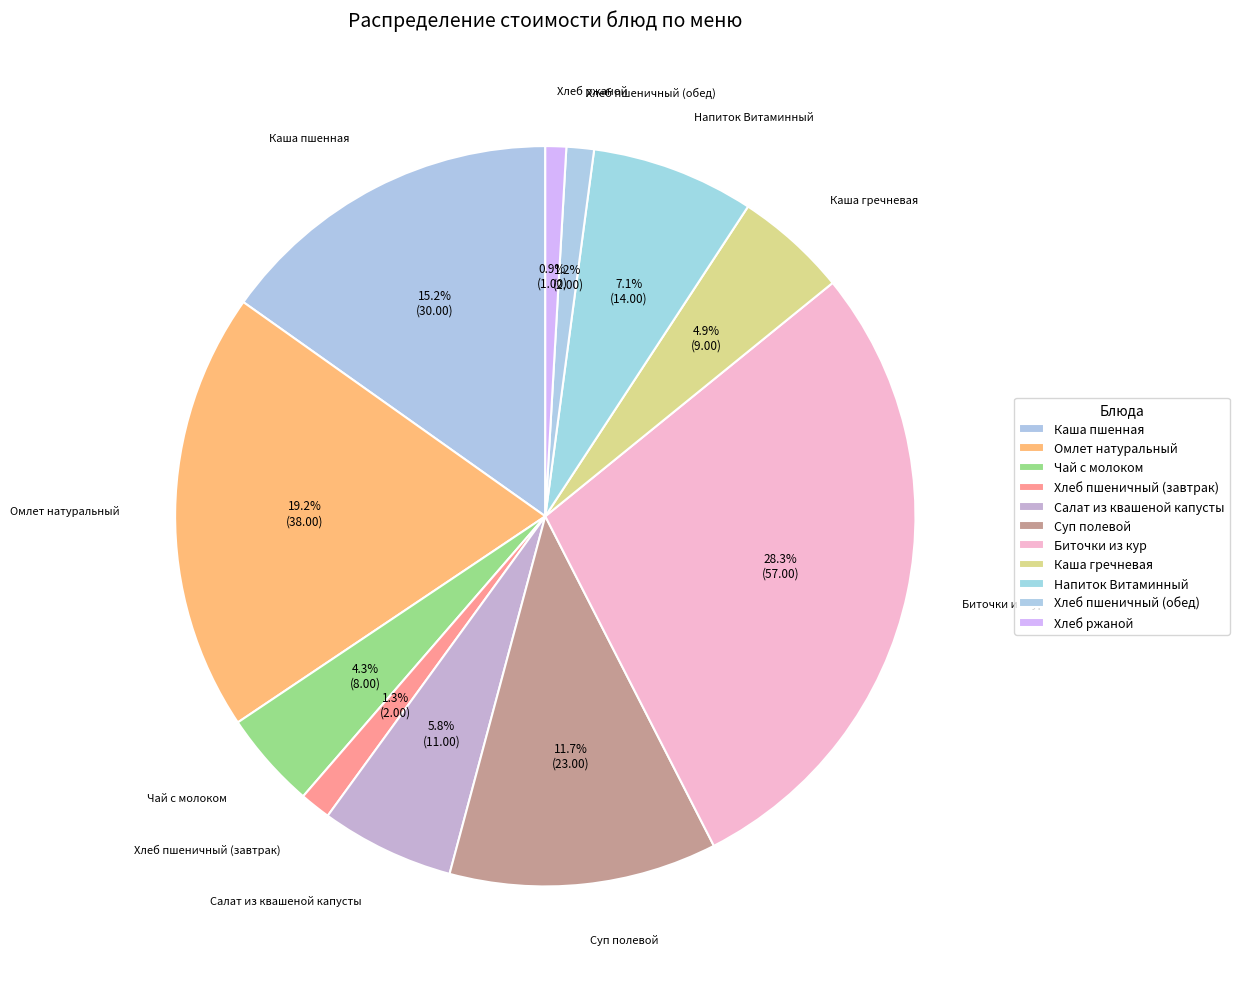

Rank the categories by value from highest to lowest.

Биточки из кур, Омлет натуральный, Каша пшенная, Суп полевой, Напиток Витаминный, Салат из квашеной капусты, Каша гречневая, Чай с молоком, Хлеб пшеничный (завтрак), Хлеб пшеничный (обед), Хлеб ржаной